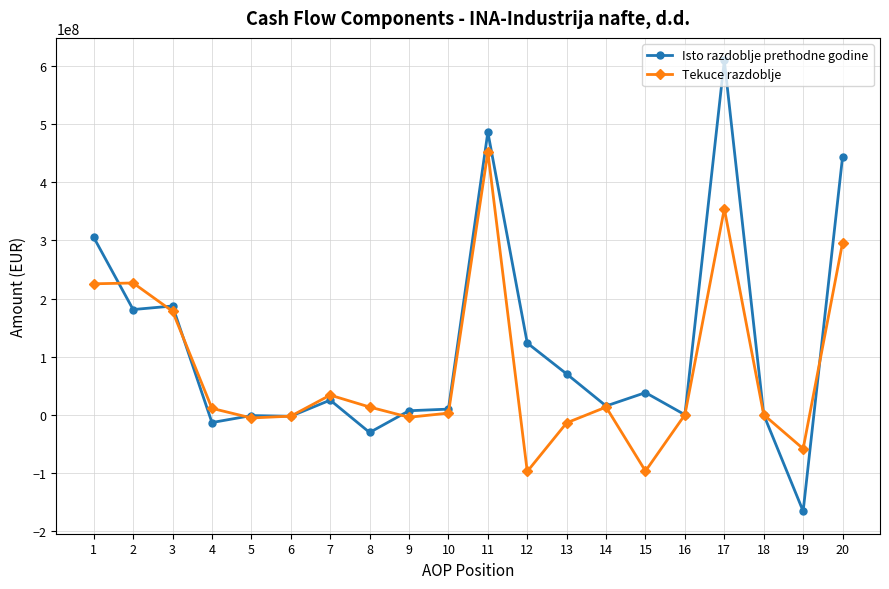

How many lines are shown in the chart?

2